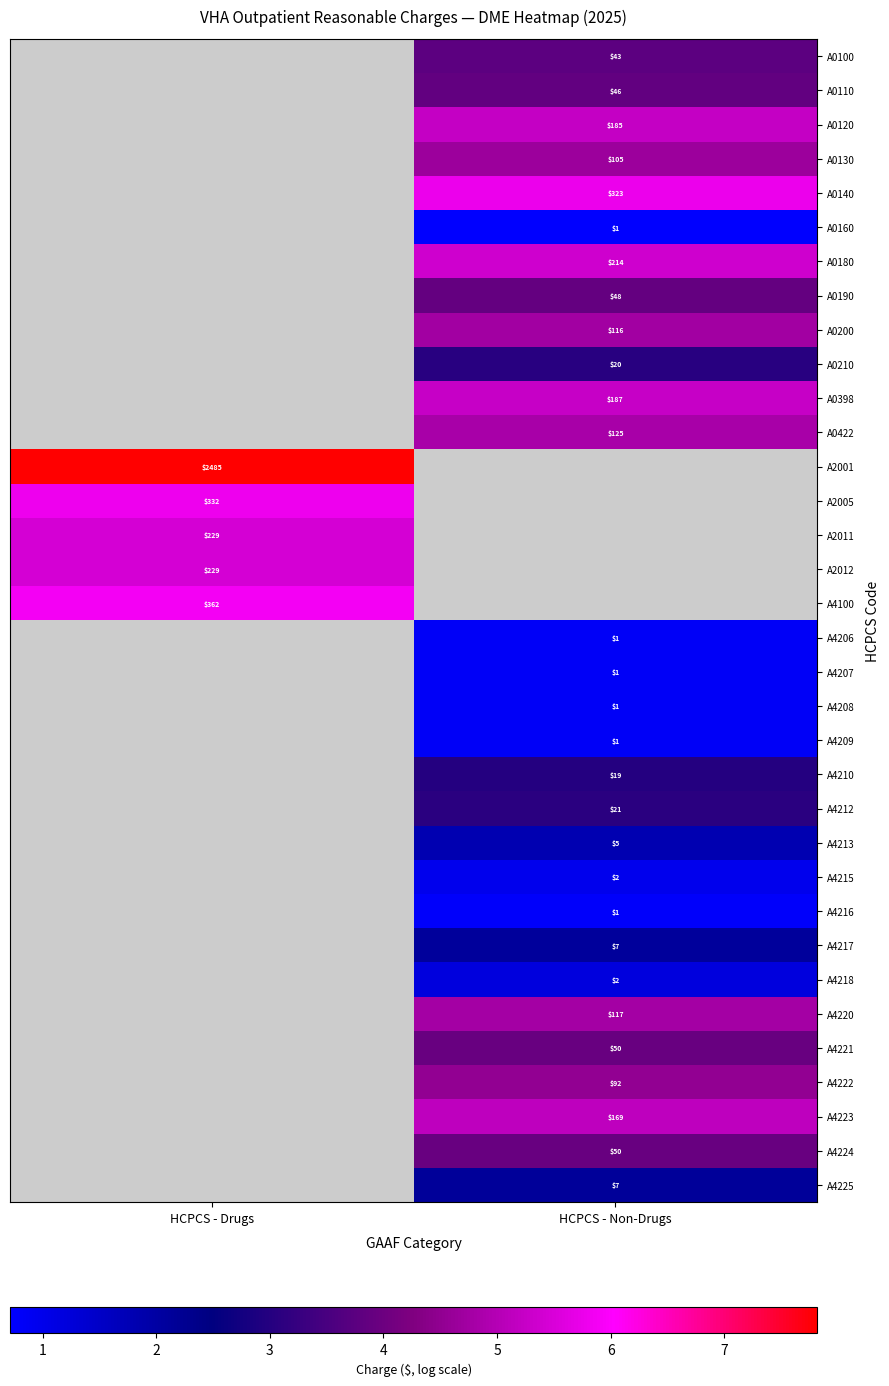

Which has a higher value, HCPCS - Drugs or HCPCS - Non-Drugs?

HCPCS - Non-Drugs